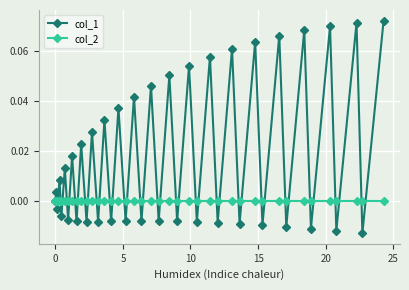

List the series in order of their peak value, highest first.

col_1, col_2